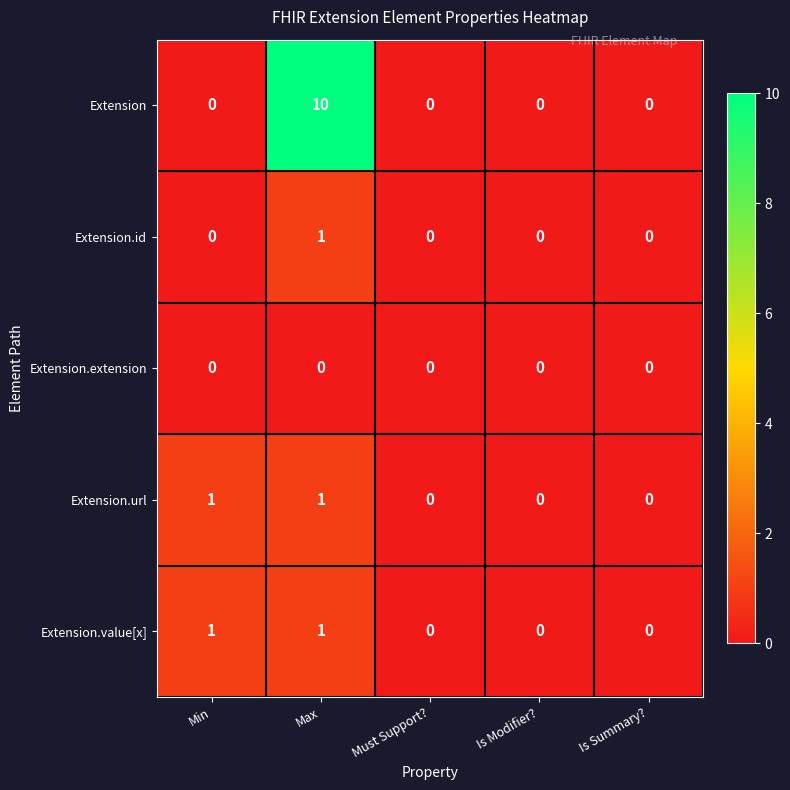

Count the number of categories in the chart.

5